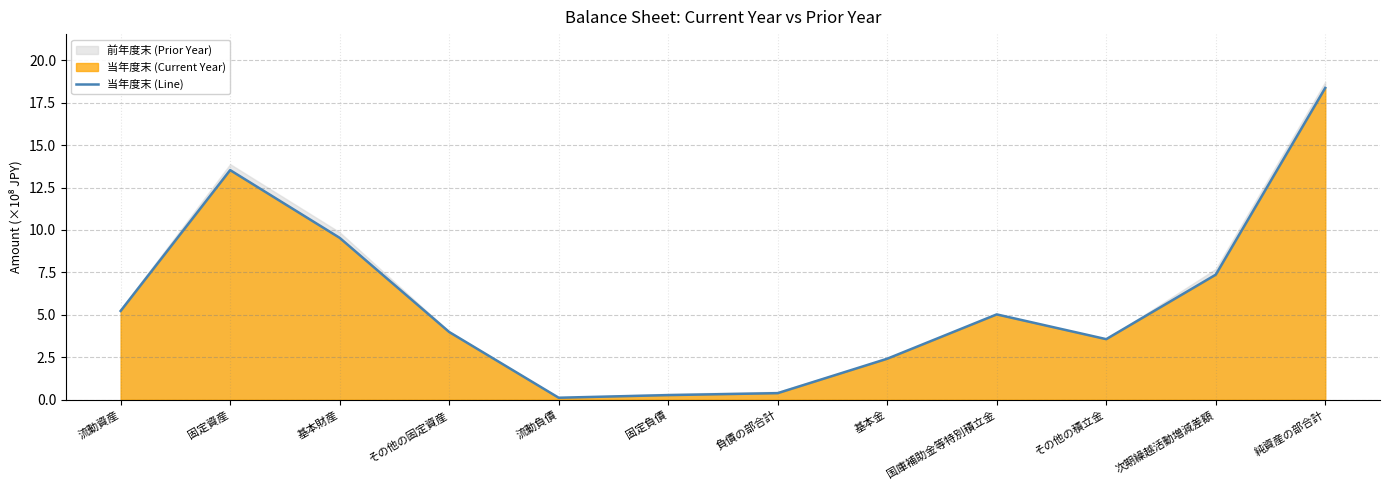

The value at 固定負債 is 0.3. True or false?

True